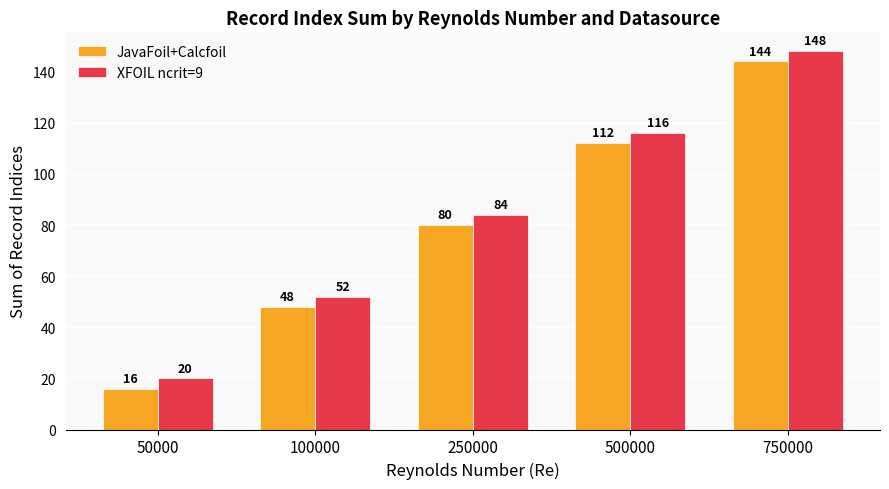

List the series in order of their overall mean, lowest first.

JavaFoil+Calcfoil, XFOIL ncrit=9